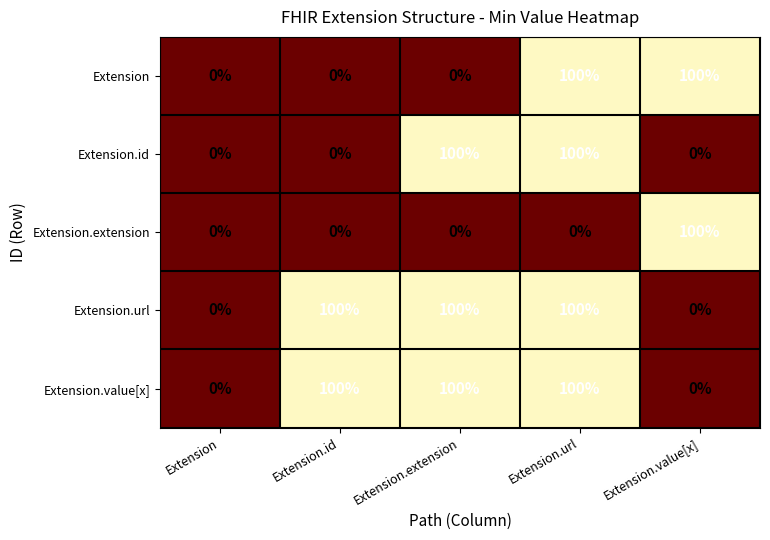

How many data points does each series have?

5